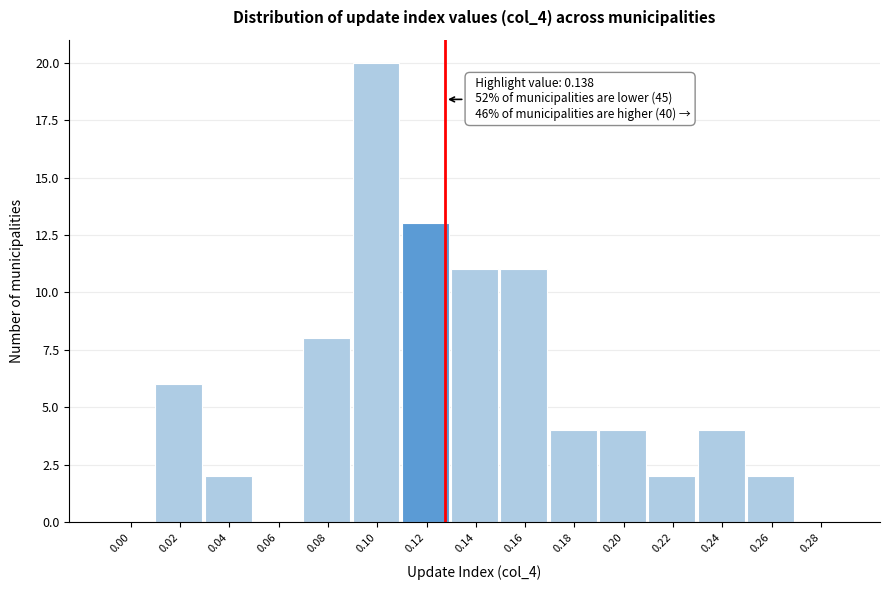

Reading left to right, transcribe all the data shown in this chart.

0.00=0	0.02=6	0.04=2	0.06=0	0.08=8	0.10=20	0.12=13	0.14=11	0.16=11	0.18=4	0.20=4	0.22=2	0.24=4	0.26=2	0.28=0